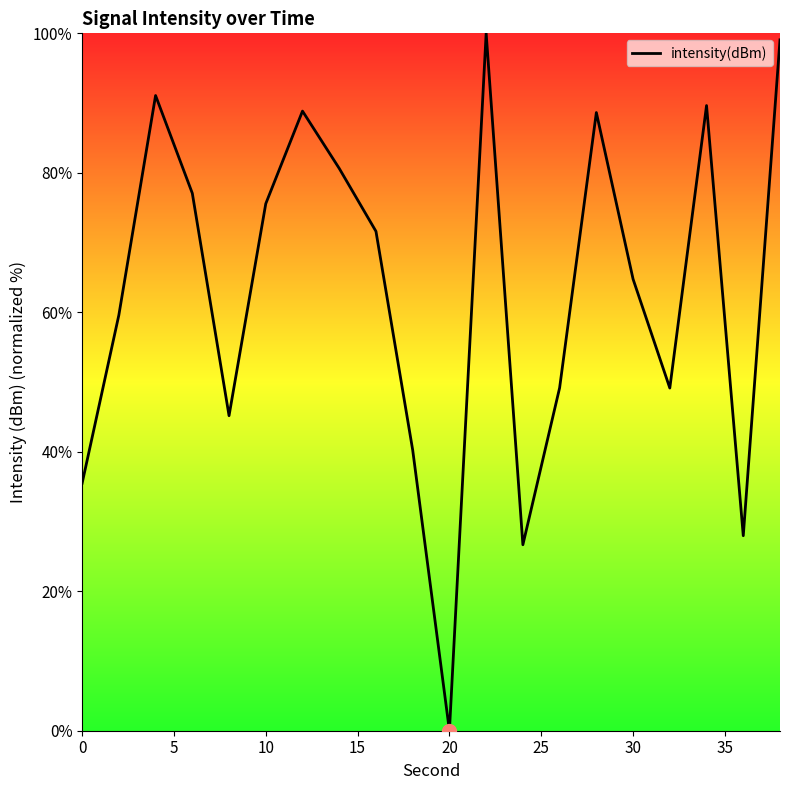

What is the difference between the maximum and minimum values?

100.0